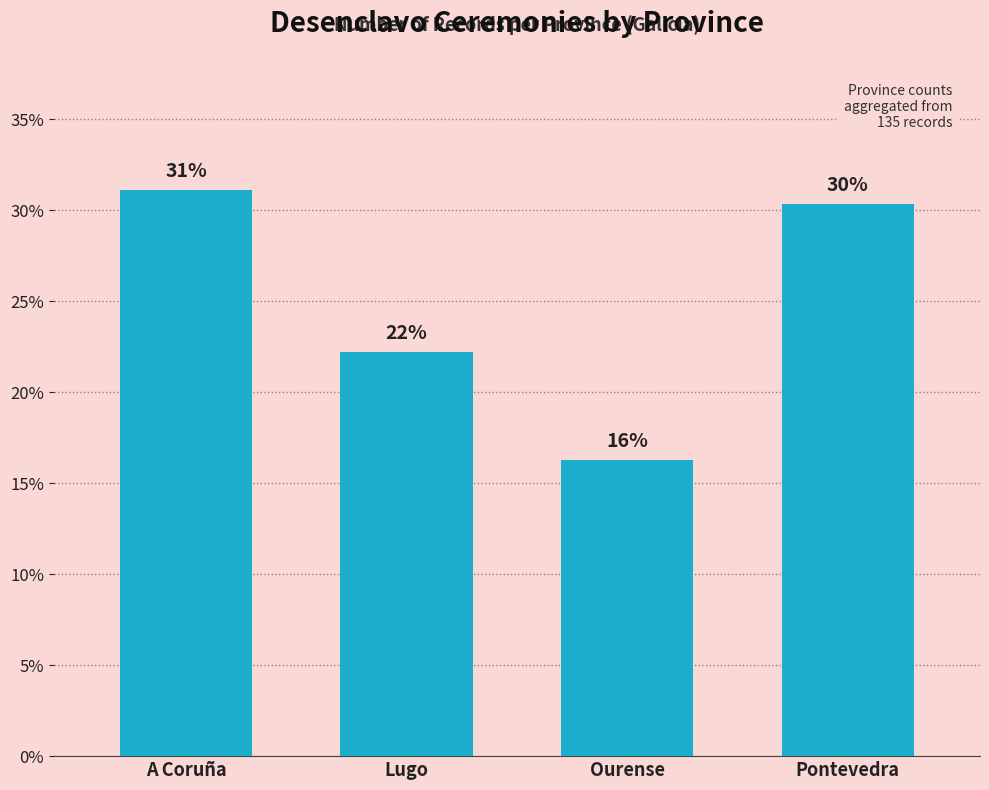

What is the sum of the values at Lugo and Pontevedra?

52.6